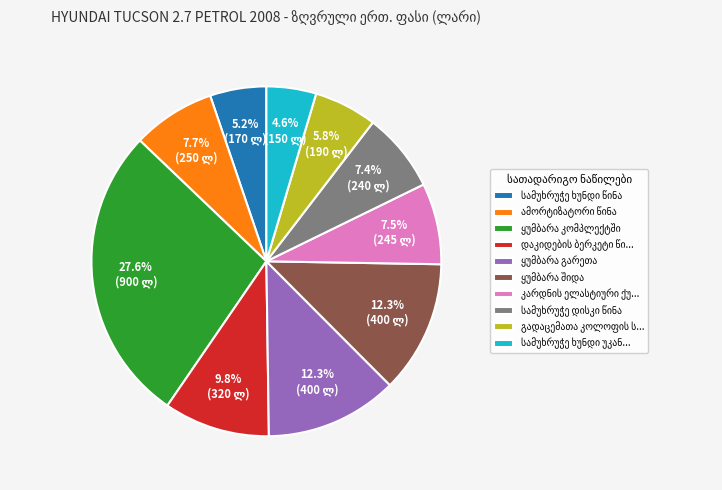

Is there any slice that represents more than half of the pie?

No